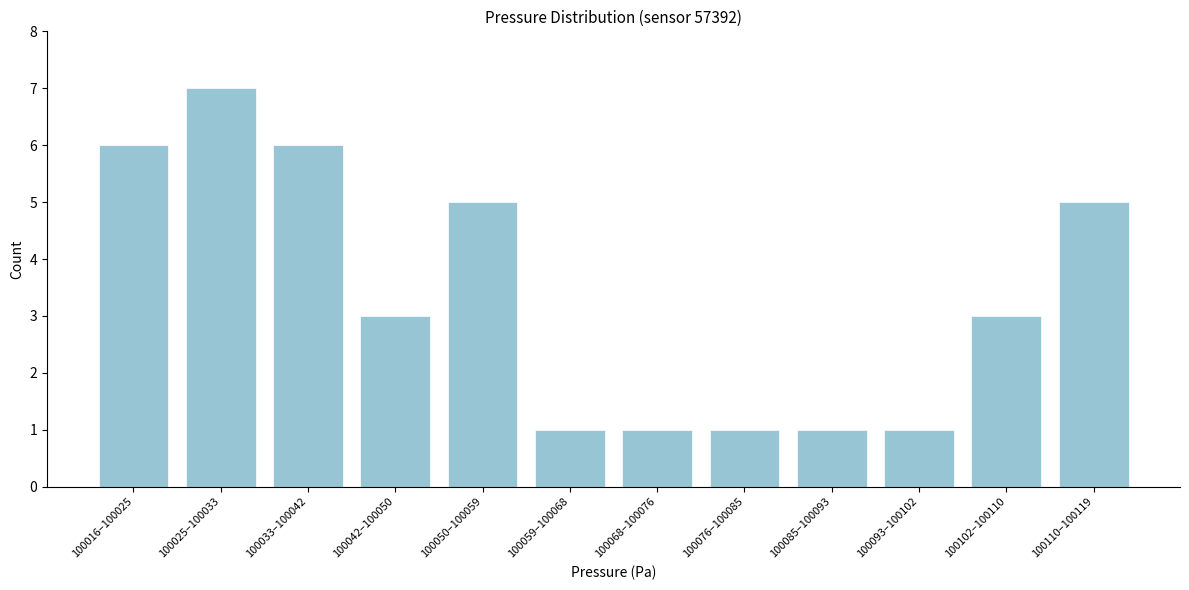

Reading left to right, list all the values displayed in this chart.

100016–100025=6	100025–100033=7	100033–100042=6	100042–100050=3	100050–100059=5	100059–100068=1	100068–100076=1	100076–100085=1	100085–100093=1	100093–100102=1	100102–100110=3	100110–100119=5